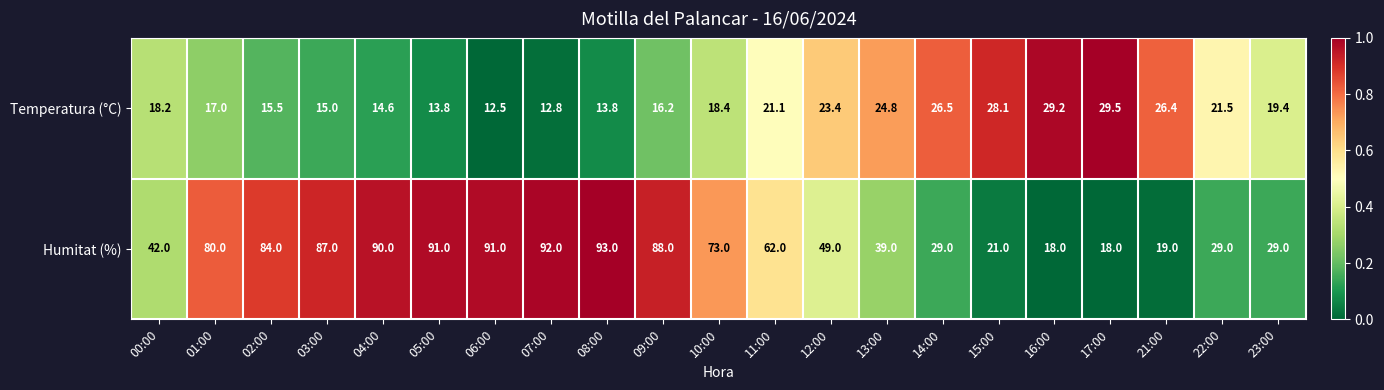

True or false: Temperatura (°C) has a value of 6.2 at 23:00.

False